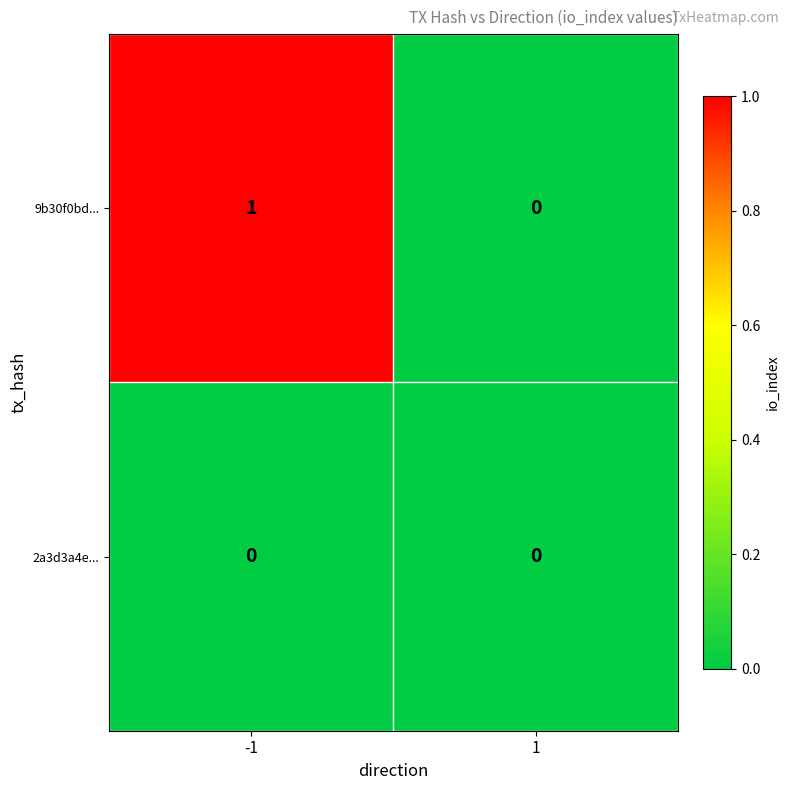

Reading right to left, list all the values displayed in this chart.

9b30f0bd...: 1=0	-1=1
2a3d3a4e...: 1=0	-1=0